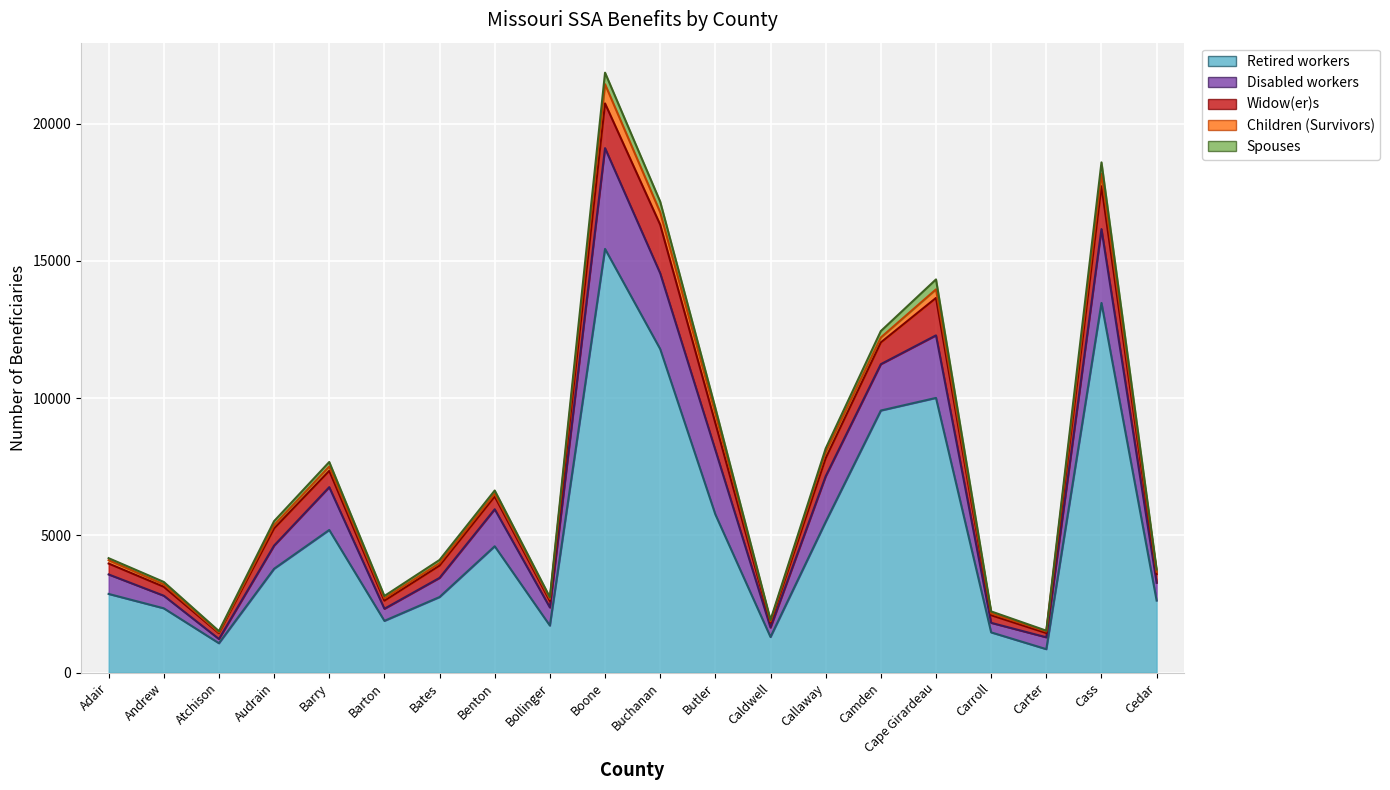

True or false: Spouses has more than 0 points higher than both neighbors.

True